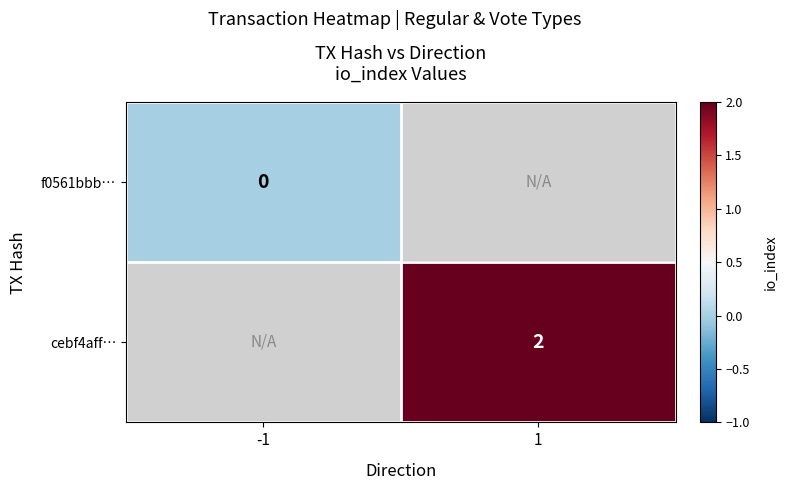

Is it true that cebf4aff… equals 2 at 1?

True